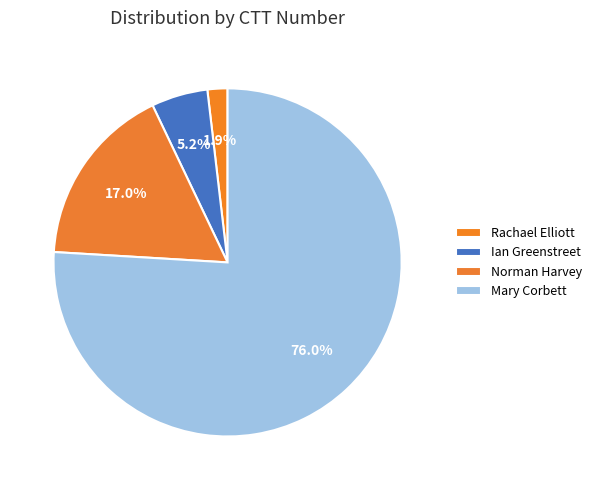

Count the number of slices in the pie.

4